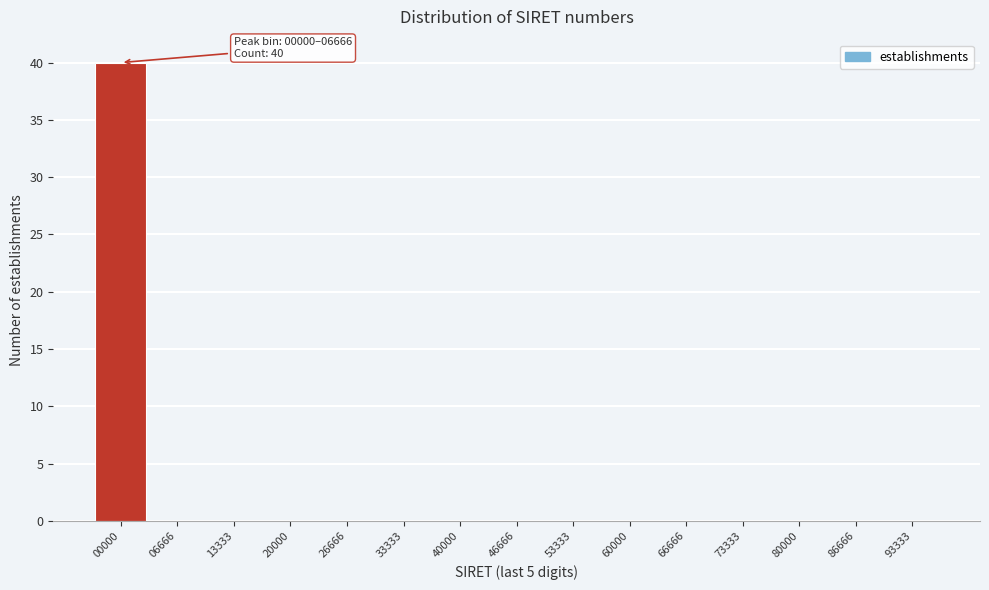

Reading left to right, extract all data points from this chart.

00000=40	06666=0	13333=0	20000=0	26666=0	33333=0	40000=0	46666=0	53333=0	60000=0	66666=0	73333=0	80000=0	86666=0	93333=0